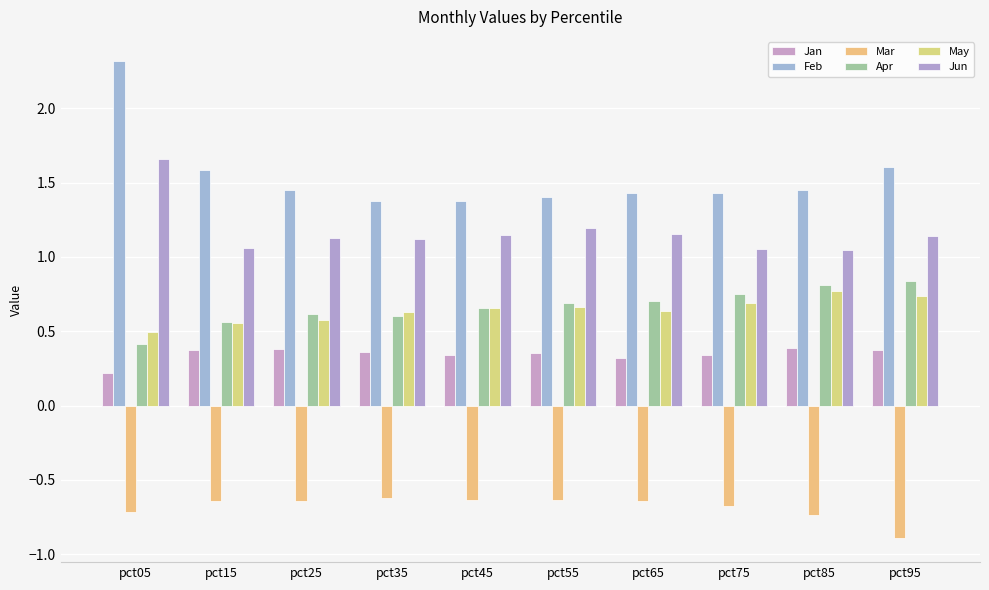

Does the chart contain any negative values?

Yes